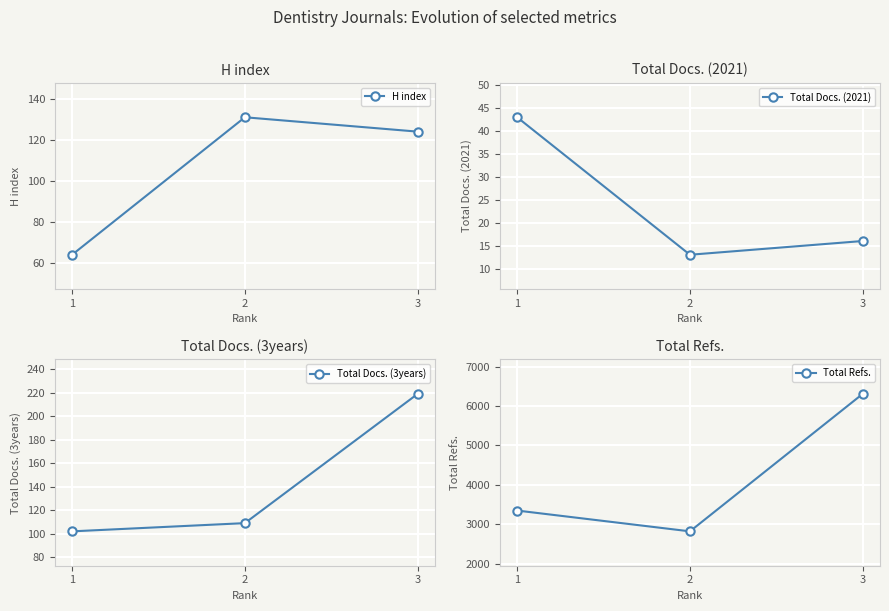

At which label is H index closest to 97?

3